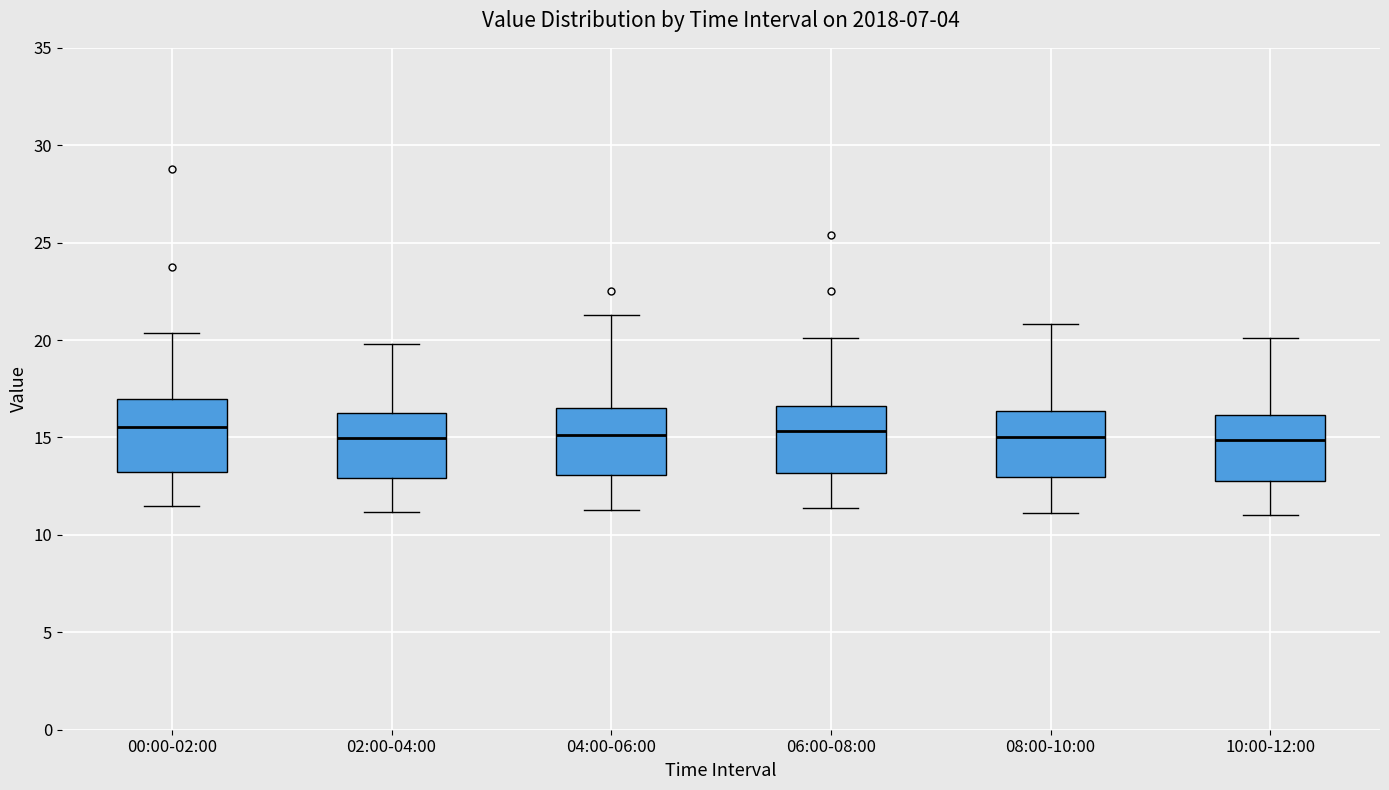

Where is the upper edge of the box for 10:00-12:00 on the y-axis? The values are not printed on the chart, so give them approximately, as read against the axis.

16.0